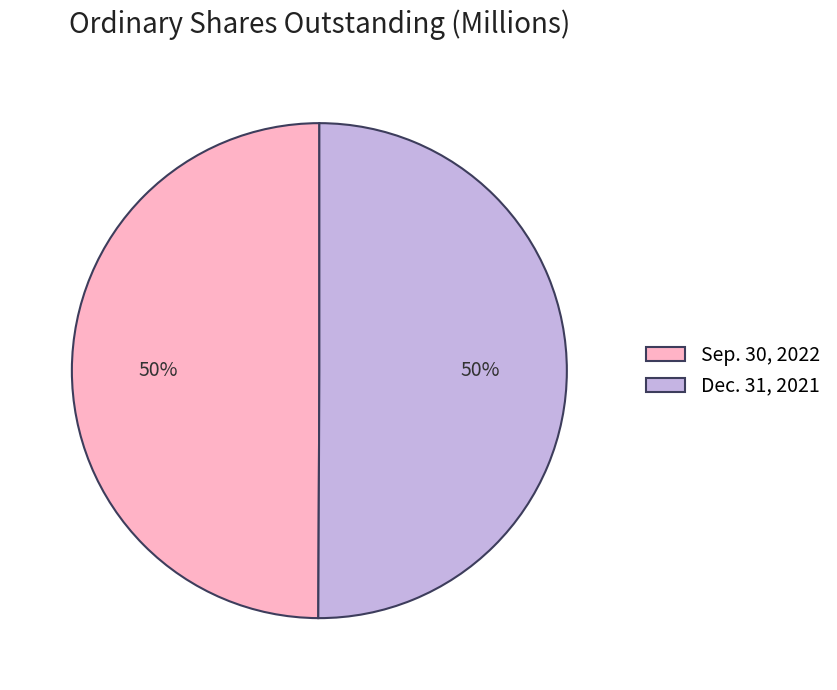

Do Dec. 31, 2021 and Sep. 30, 2022 together represent more than half of the pie?

Yes